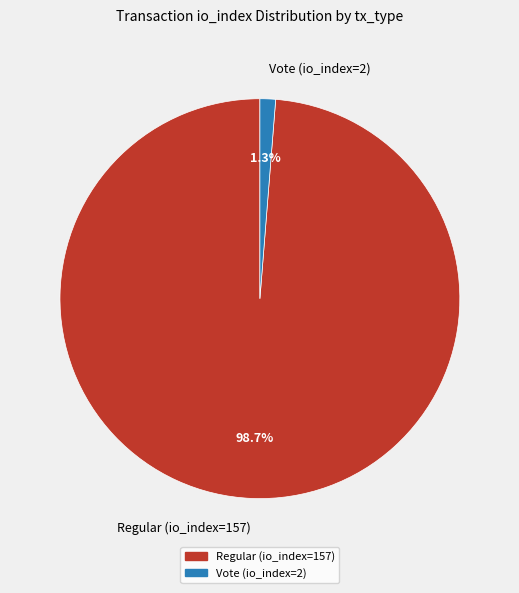

What percentage do Vote (io_index=2) and Regular (io_index=157) together represent?

100.0%